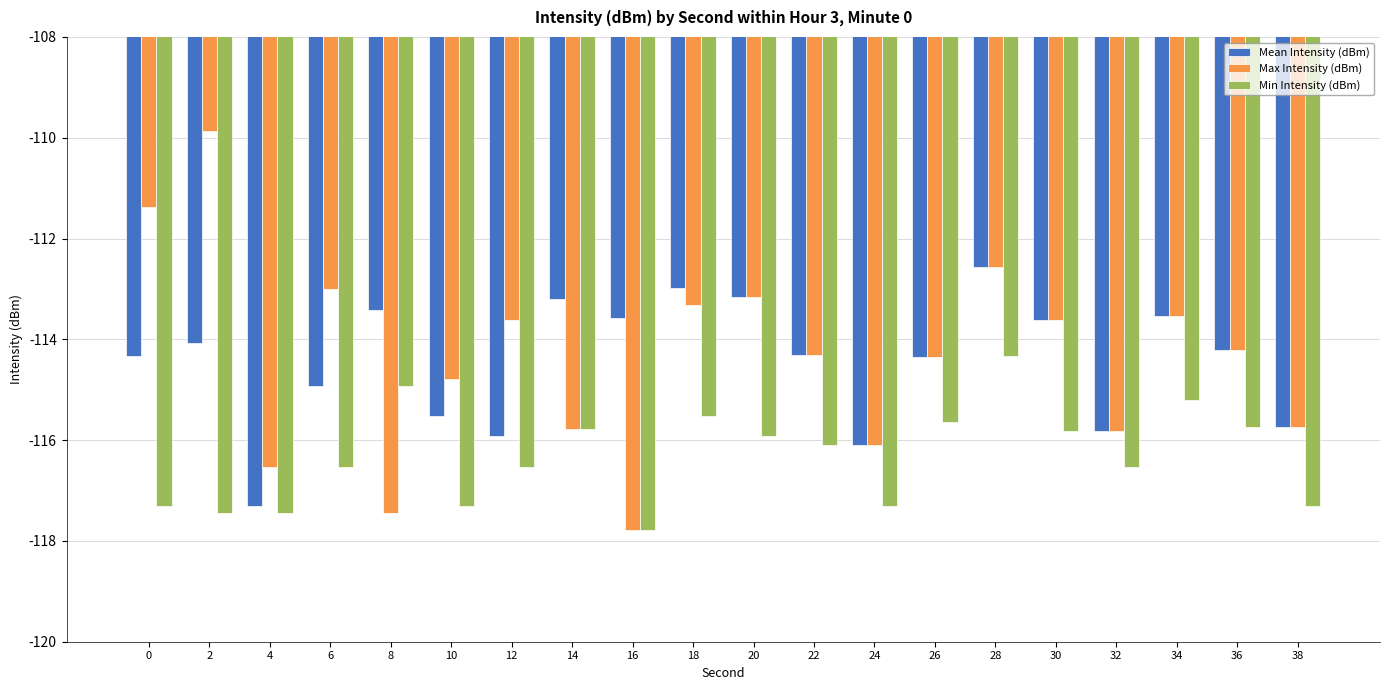

The Max Intensity (dBm) series shows -63.1 at 26. True or false?

False